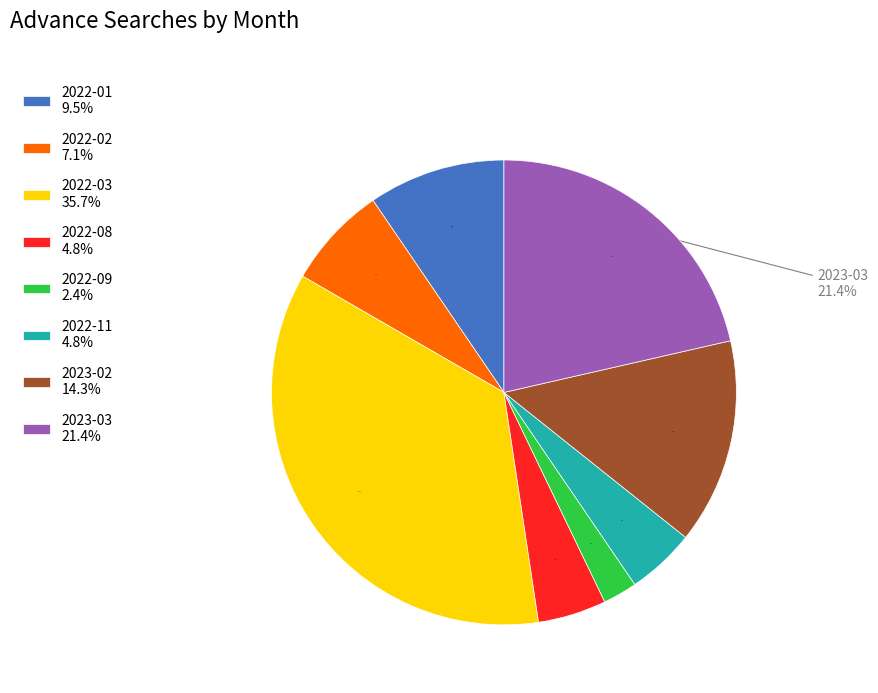

Which slice is the largest?

2022-03